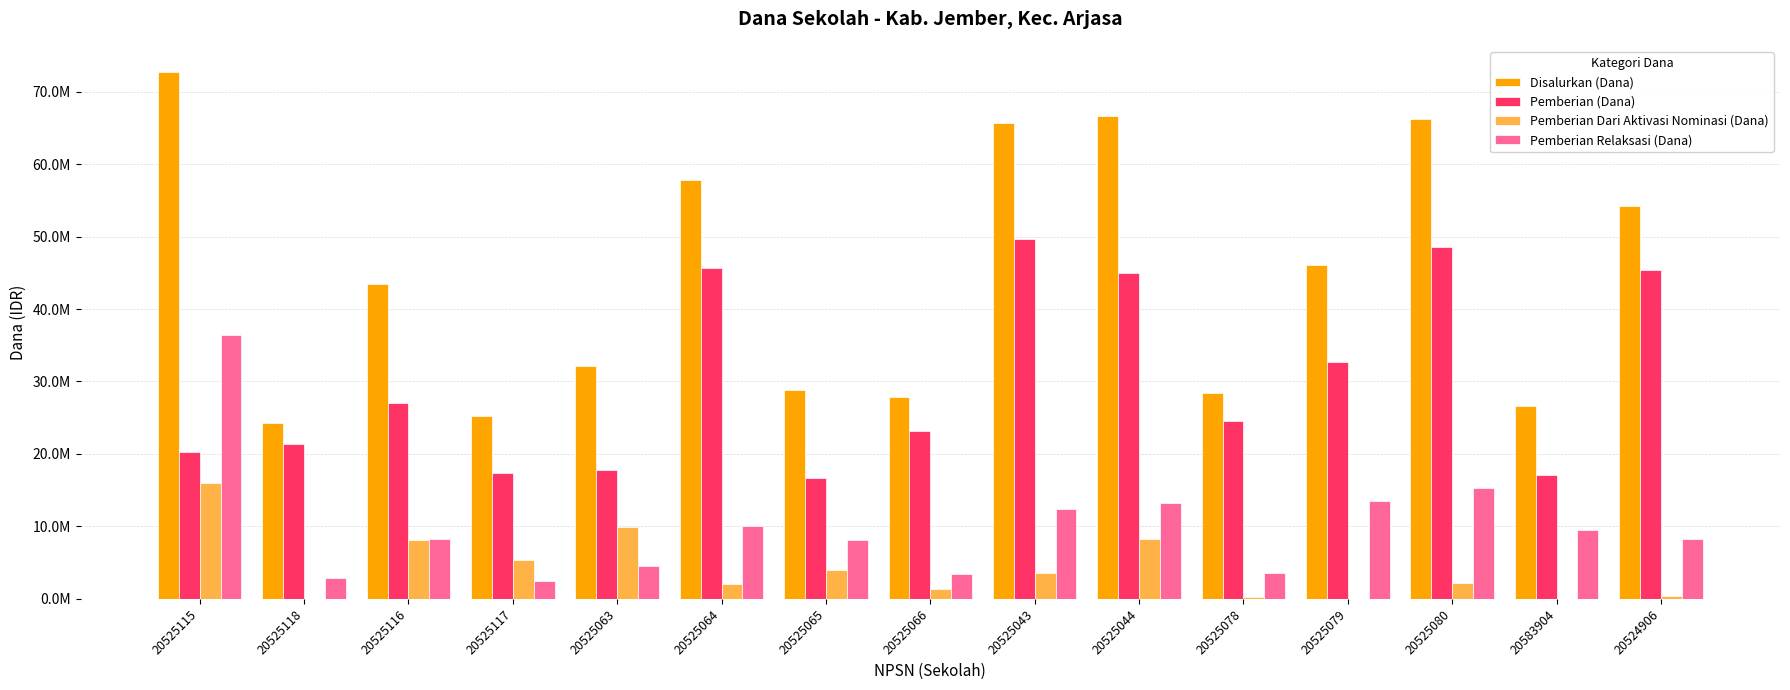

What is the value of the Disalurkan (Dana) bar at the 11th from the left?

28350000